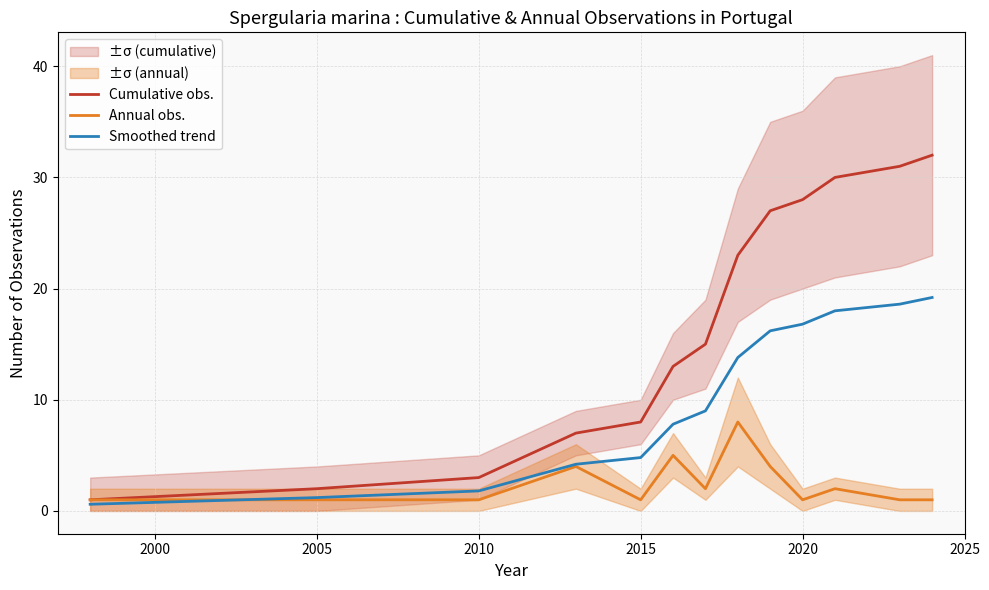

What is the sum of all Annual obs. values?

32.0